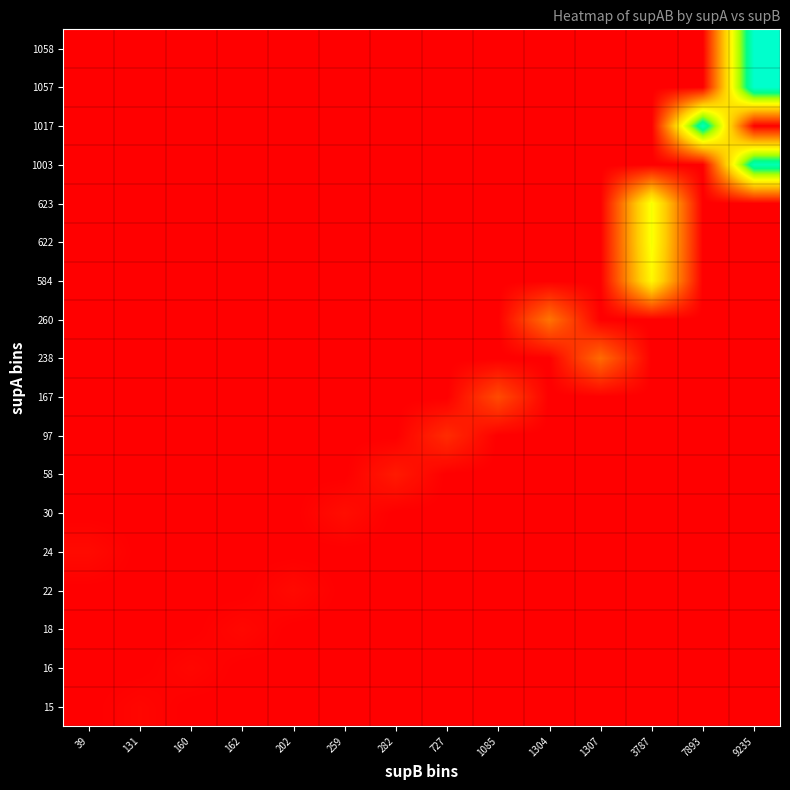

What is the maximum value shown in the chart?

1058